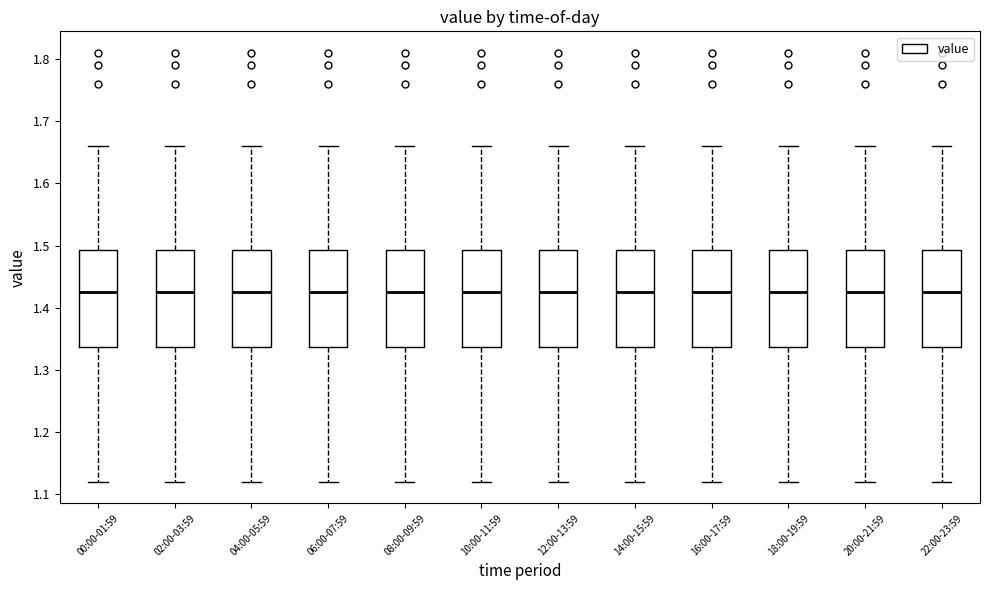

Where does the upper whisker of the box for 10:00-11:59 end on the y-axis? The values are not printed on the chart, so give them approximately, as read against the axis.

1.66